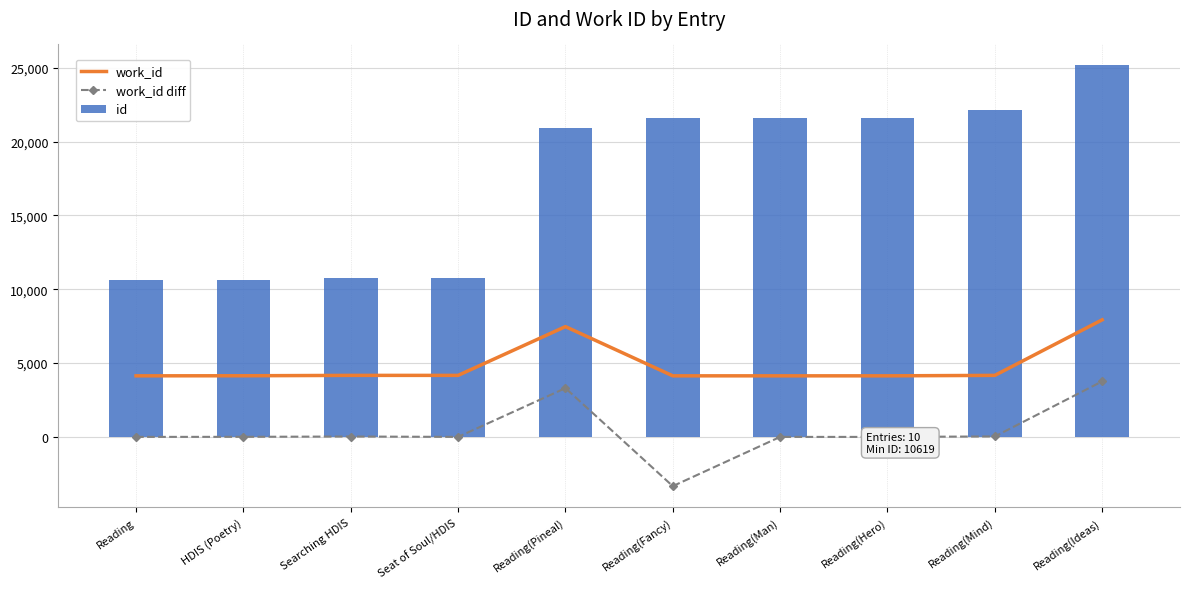

Which series has the widest spread of values?

id